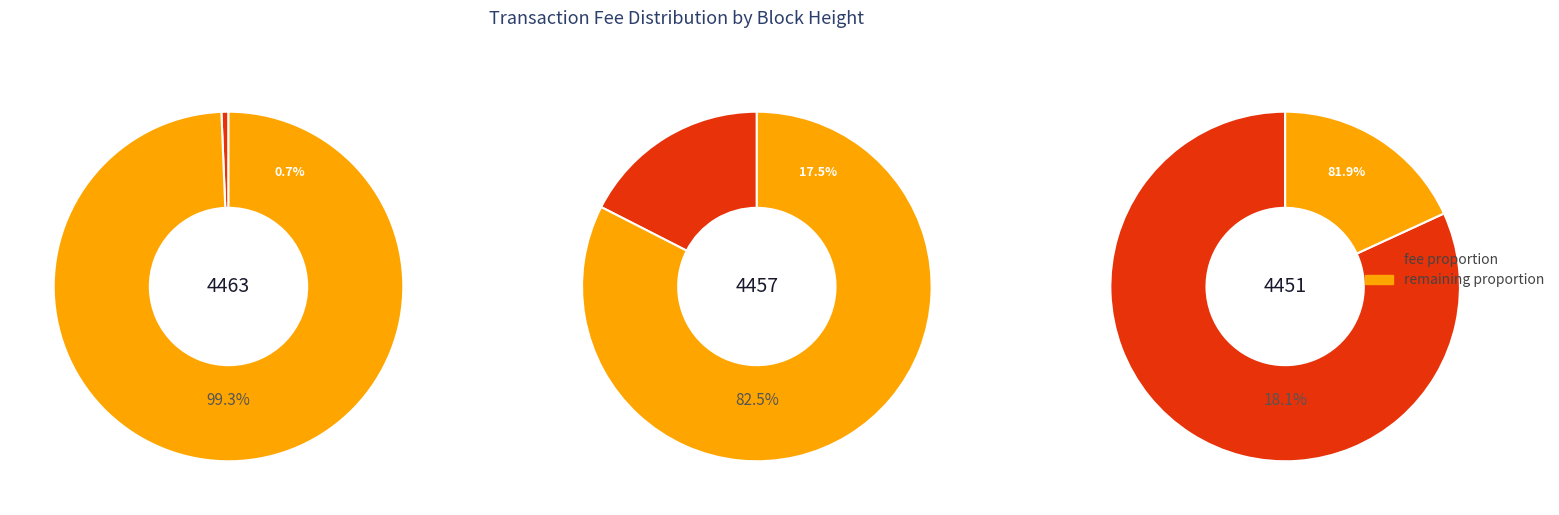

To the nearest percent, what is the difference between the 4451 and 4457 slice percentages?

64%